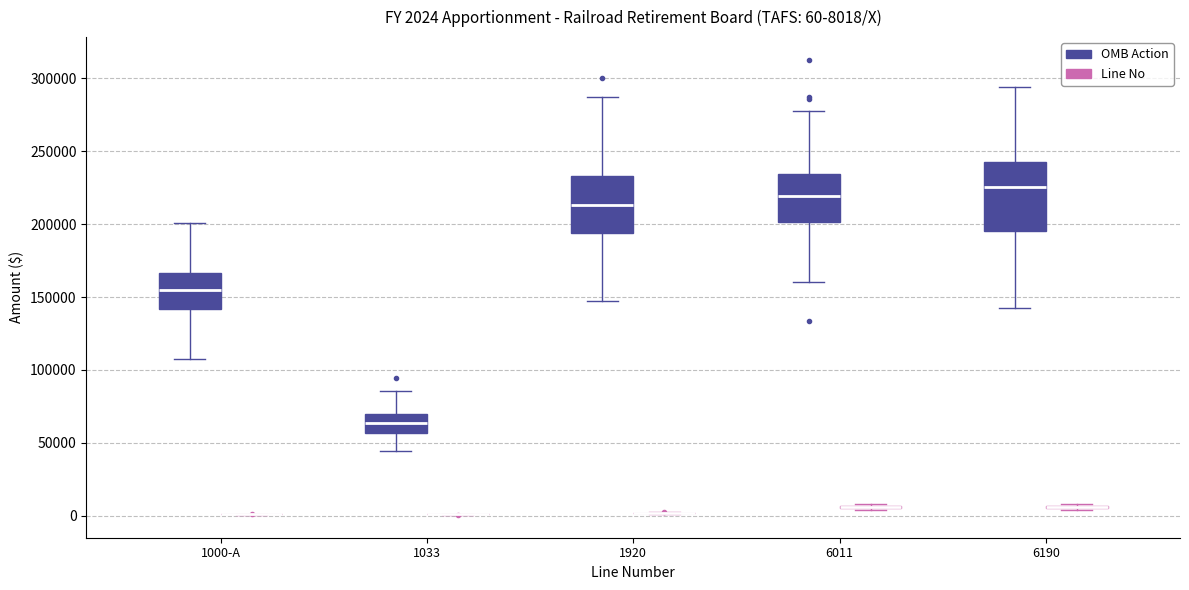

Comparing the boxes themselves (not the whiskers), which one is the tallest?

6190 (OMB Action)